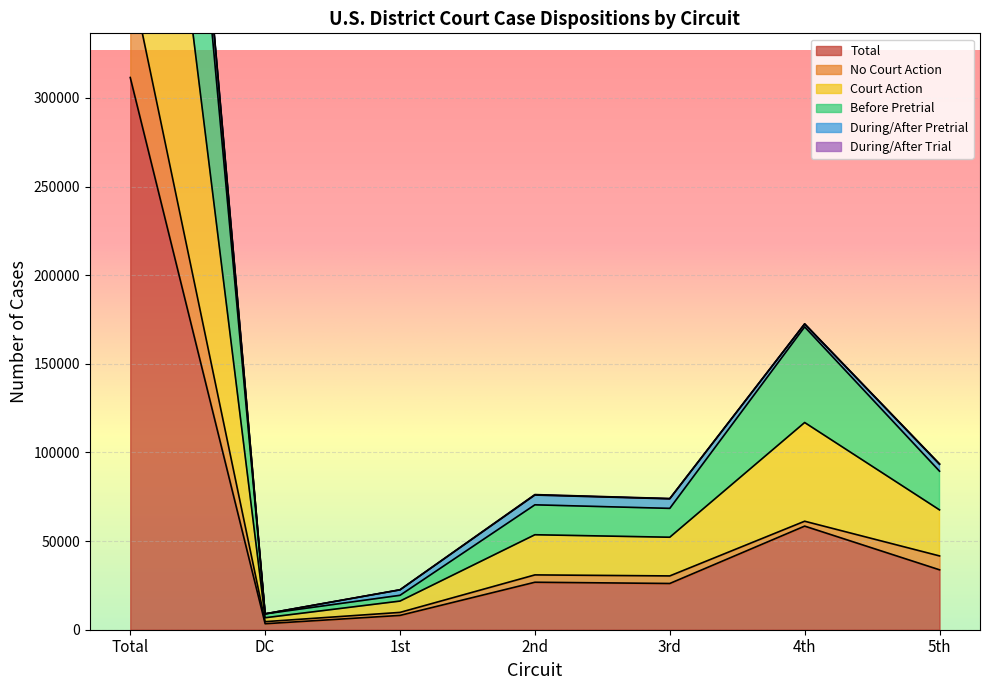

At which label does No Court Action first exceed 30924?

Total